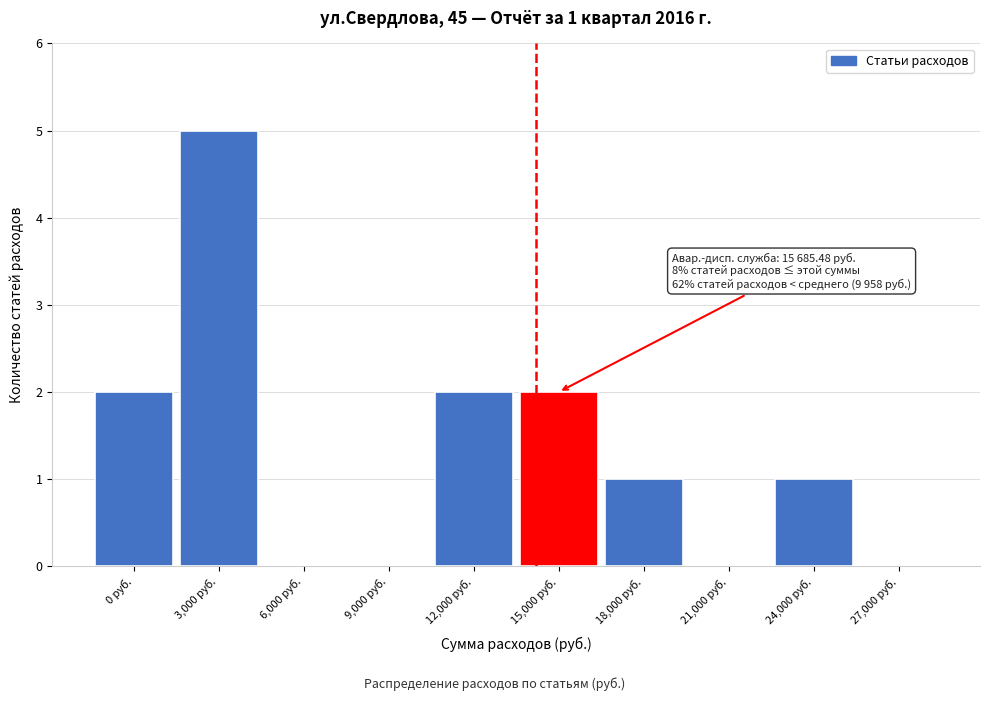

Reading left to right, transcribe all the data shown in this chart.

0 руб.=2	3,000 руб.=5	6,000 руб.=0	9,000 руб.=0	12,000 руб.=2	15,000 руб.=2	18,000 руб.=1	21,000 руб.=0	24,000 руб.=1	27,000 руб.=0